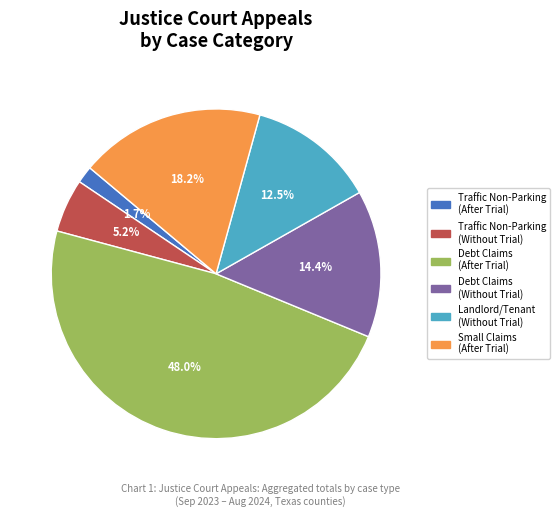

Is there a majority slice in this chart?

No